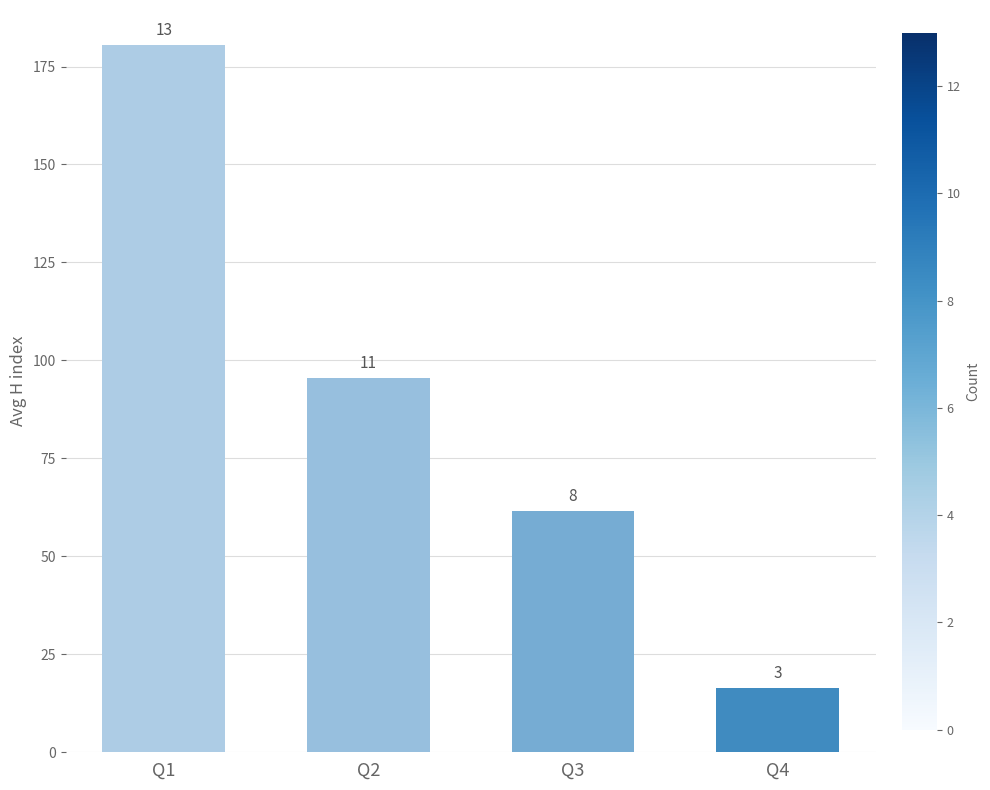

Does the chart contain any negative values?

No